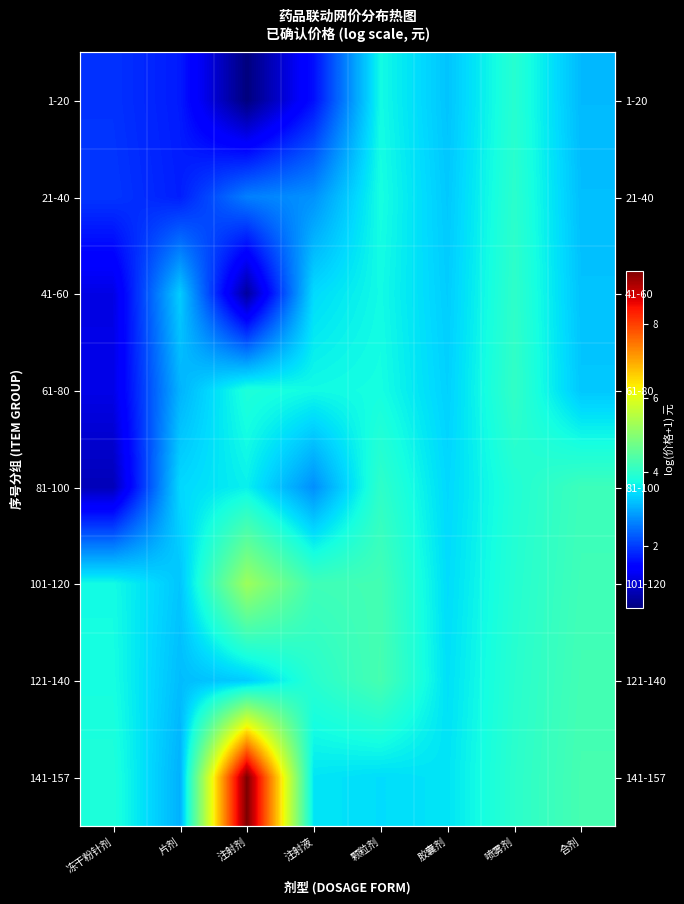

What is the difference between the second highest and second lowest values in the 81-100 series?

1.3